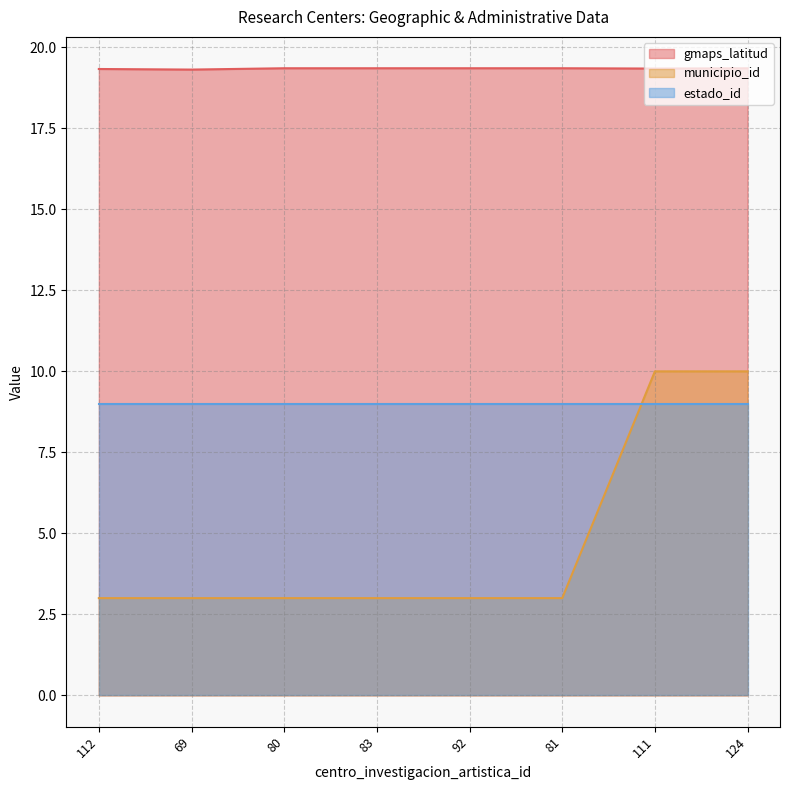

What is the total value across all series at 111?

38.3